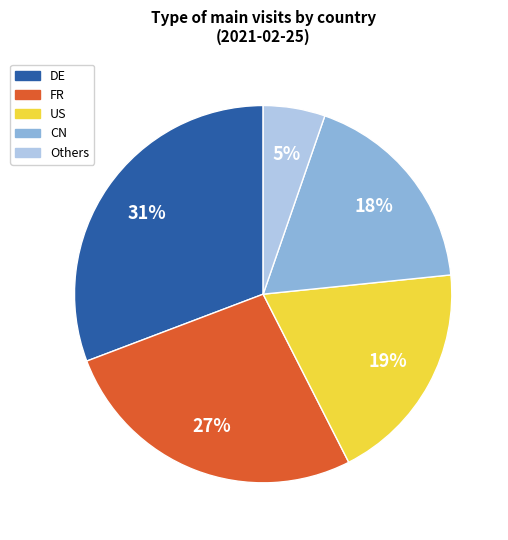

How many slices are in this pie chart?

5